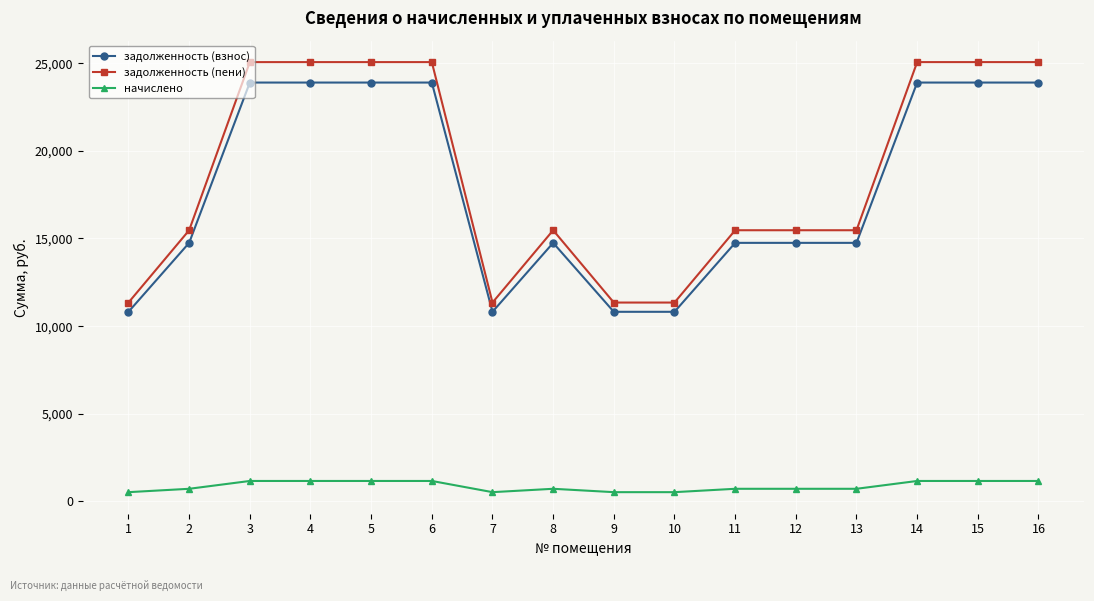

Which series has the widest spread of values?

задолженность (пени)